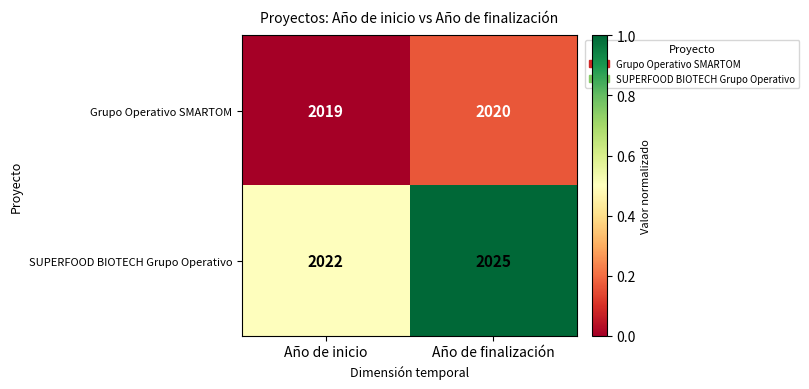

What is the sum of all Grupo Operativo SMARTOM values?

4039